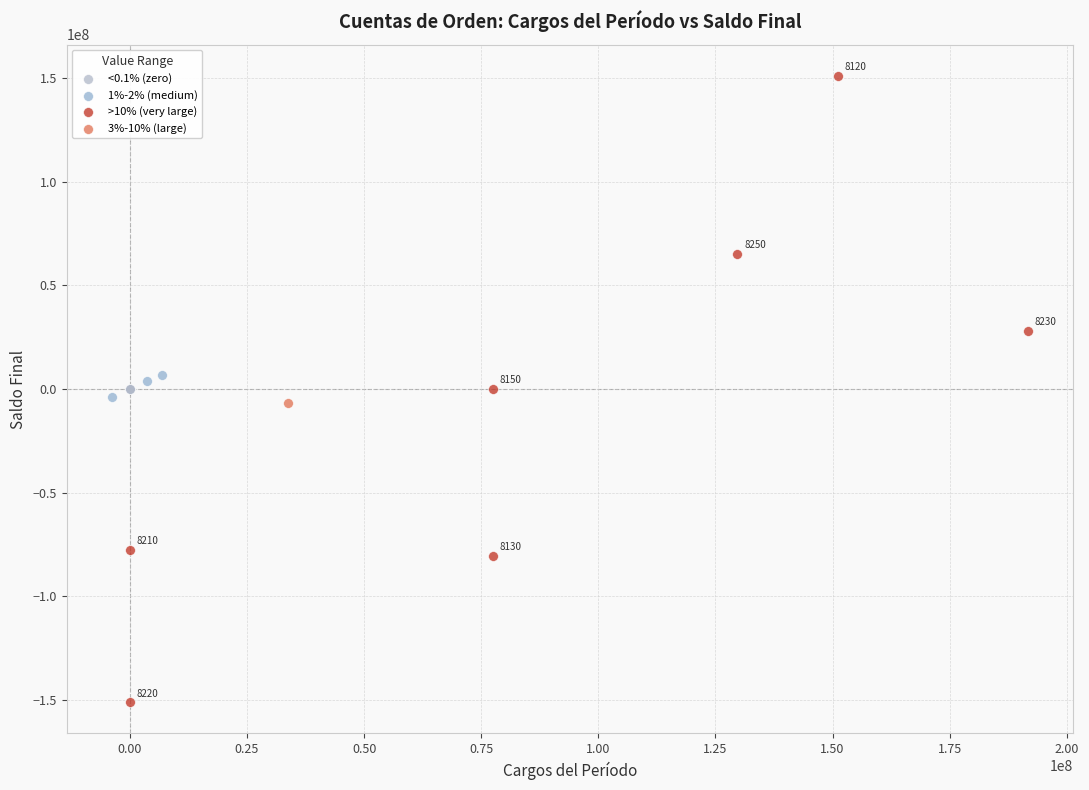

Which series contains the lowest Y value?

>10% (very large)